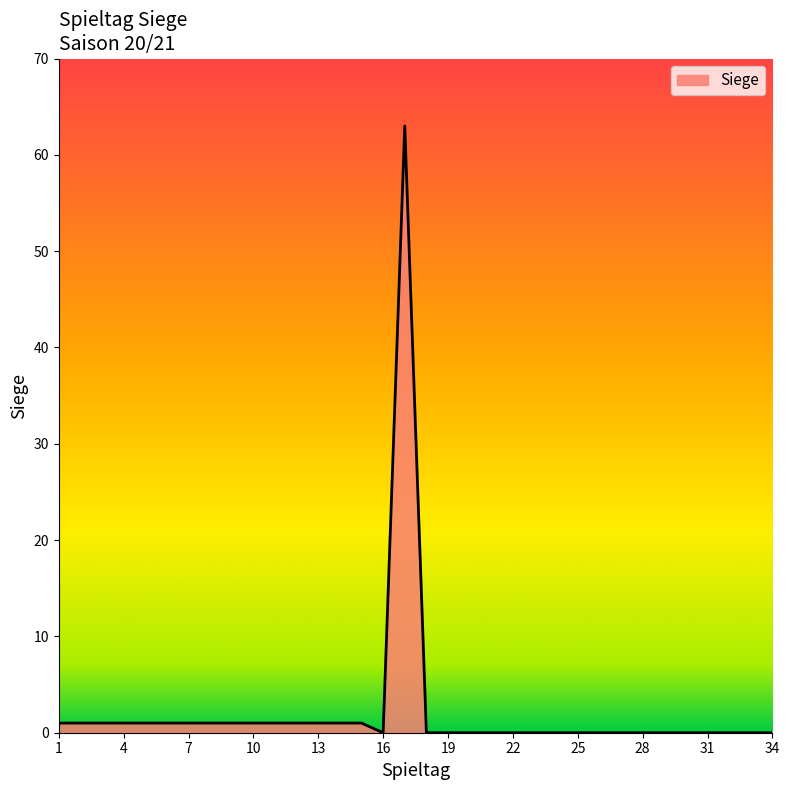

What is the greatest value displayed?

63